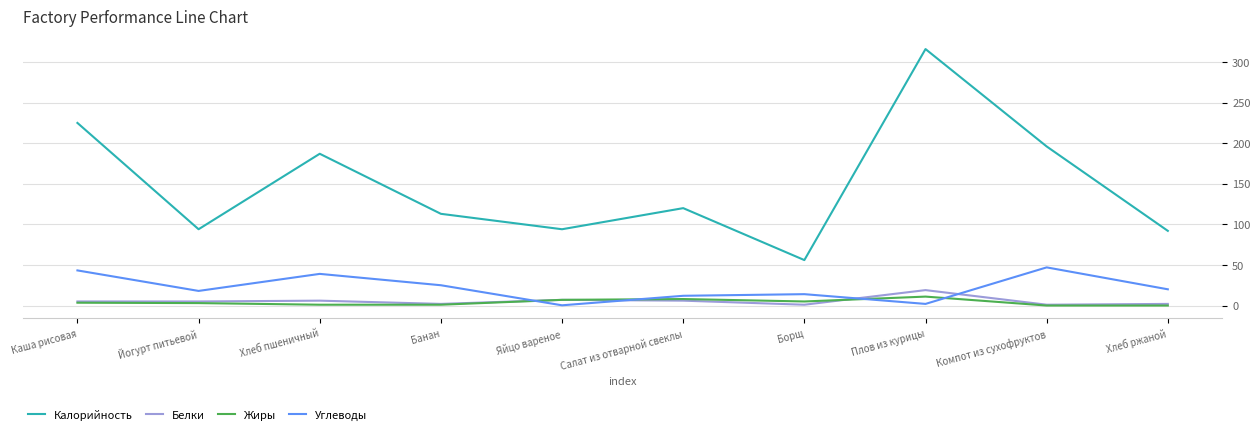

What is the difference between the maximum and minimum values in the Углеводы series?

46.7